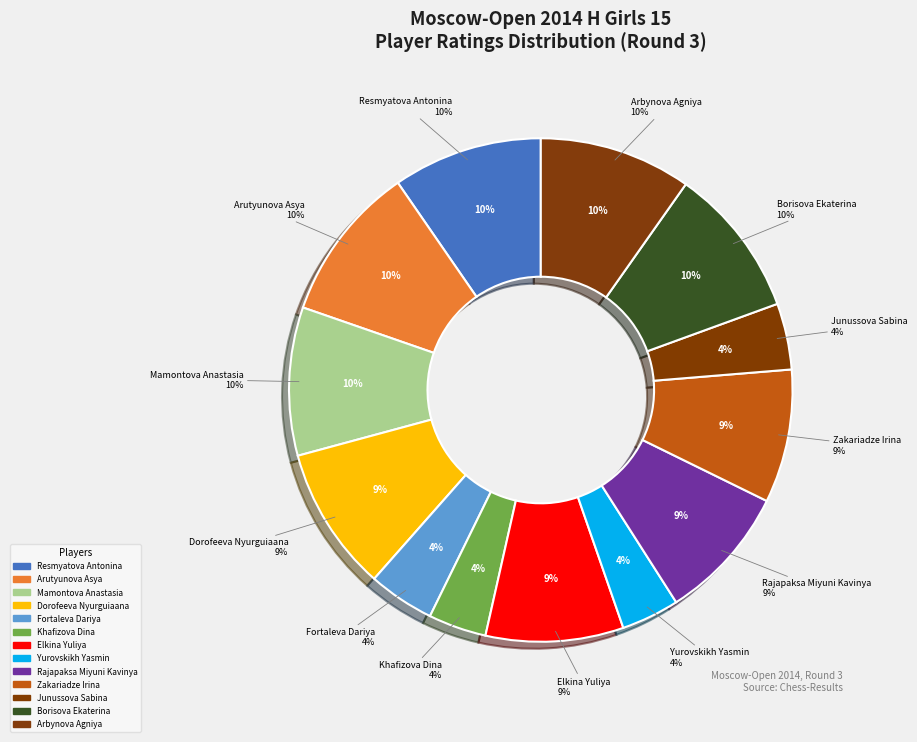

True or false: Borisova Ekaterina accounts for 10% of the total.

True